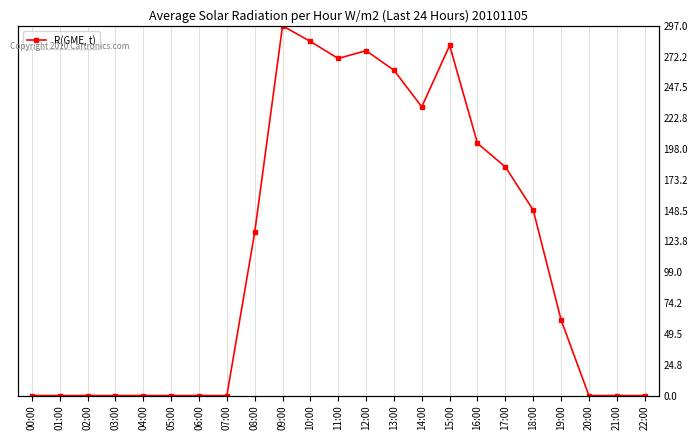

Reading left to right, what are all the values shown in this chart?

0.0	0.0	0.0	0.0	0.0	0.0	0.0	0.0	131.2	297.0	284.4	270.8	277.1	261.3	231.9	281.3	202.5	183.7	149.0	60.9	0.0	0.0	0.0